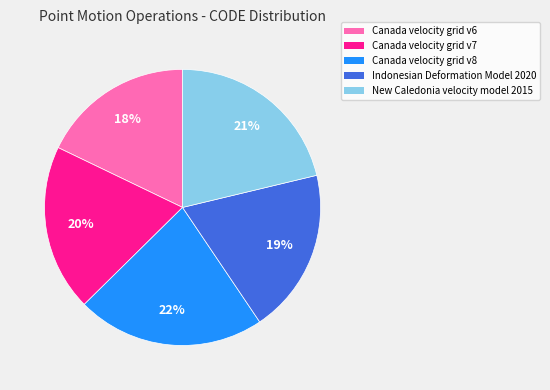

Combined, do Canada velocity grid v6 and Indonesian Deformation Model 2020 account for over 50%?

No